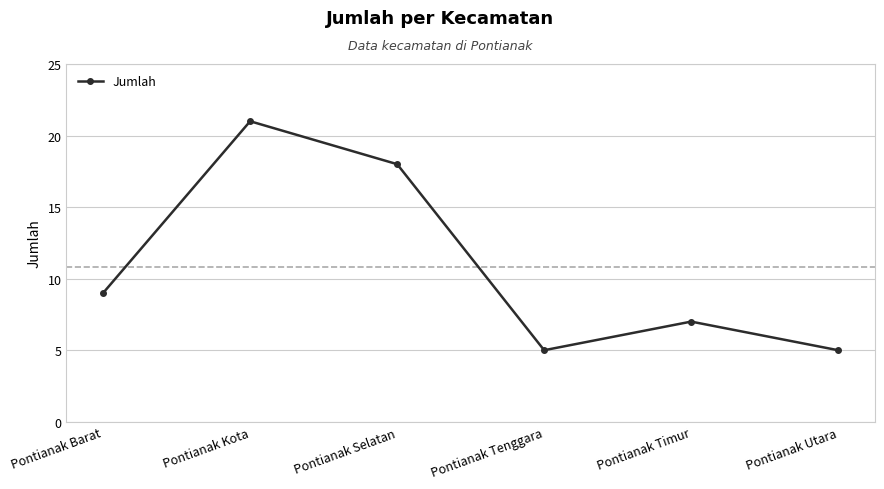

What is the value of the 5th point from the left?

7